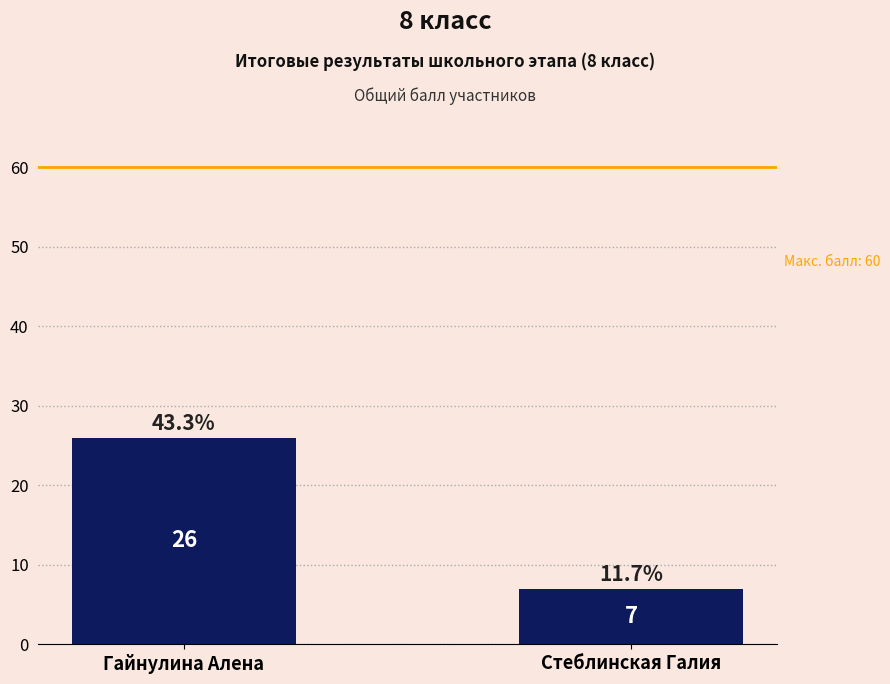

Approximately how many times larger is the value at Гайнулина Алена compared to Стеблинская Галия?

3.7